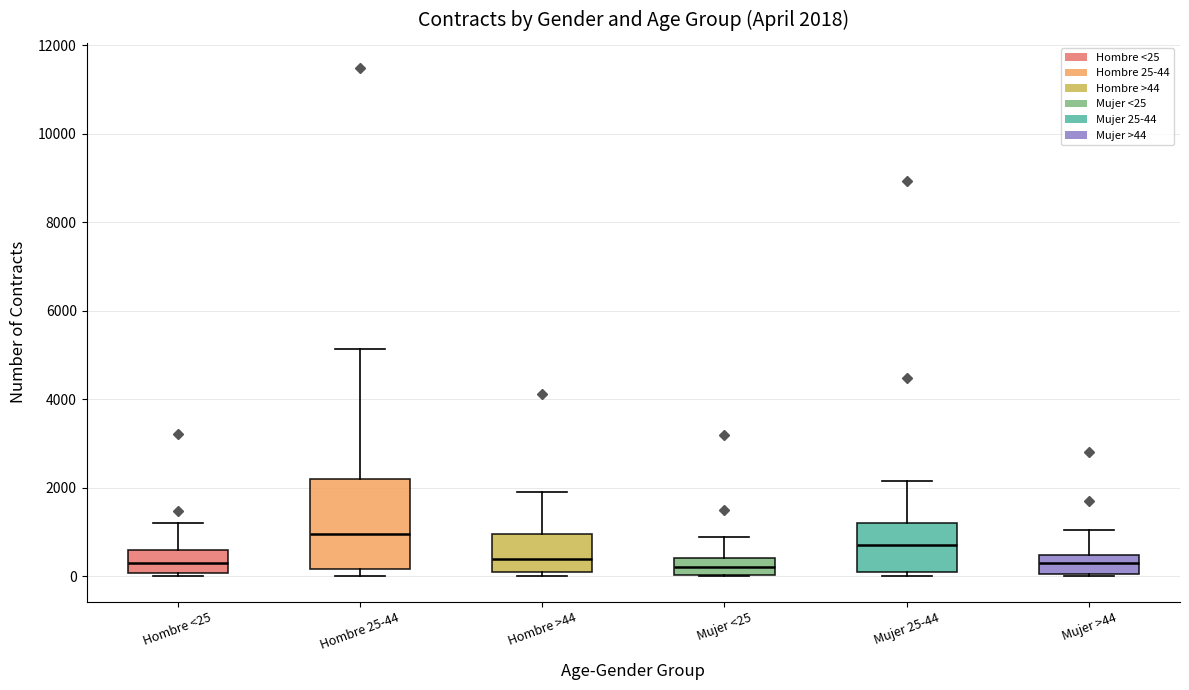

Which box is the tallest, from its lower edge to its upper edge?

Hombre 25-44